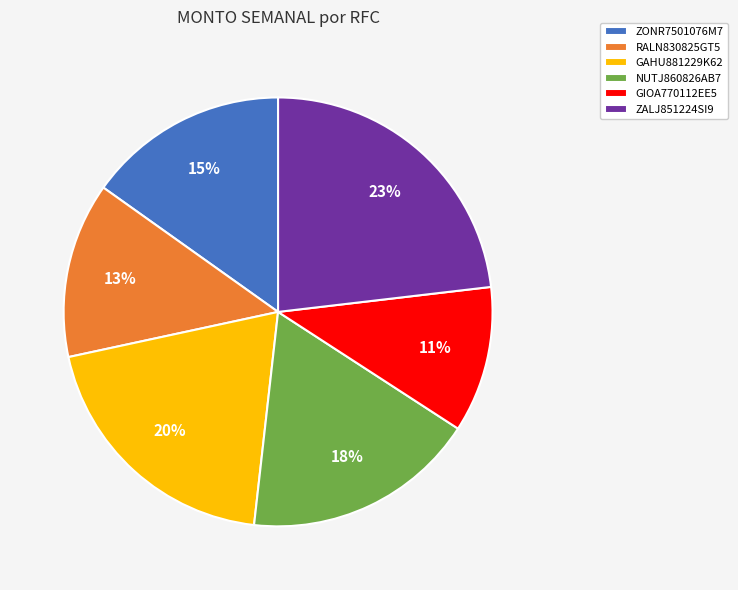

To the nearest percent, what portion does RALN830825GT5 represent?

13%